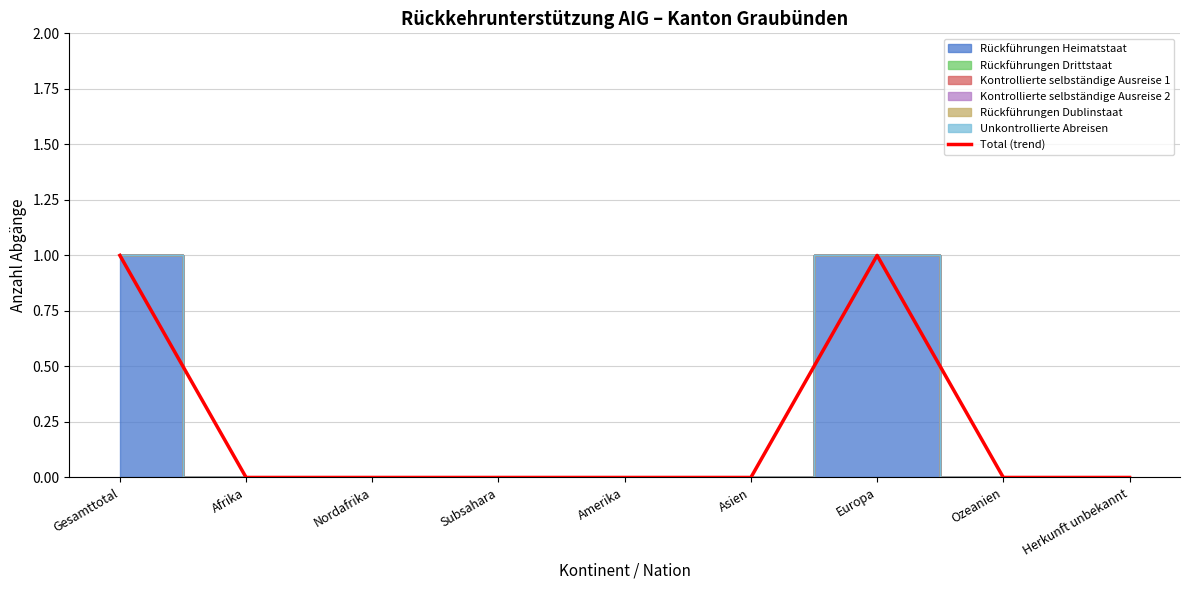

Is it true that the value at Gesamttotal is 1?

True